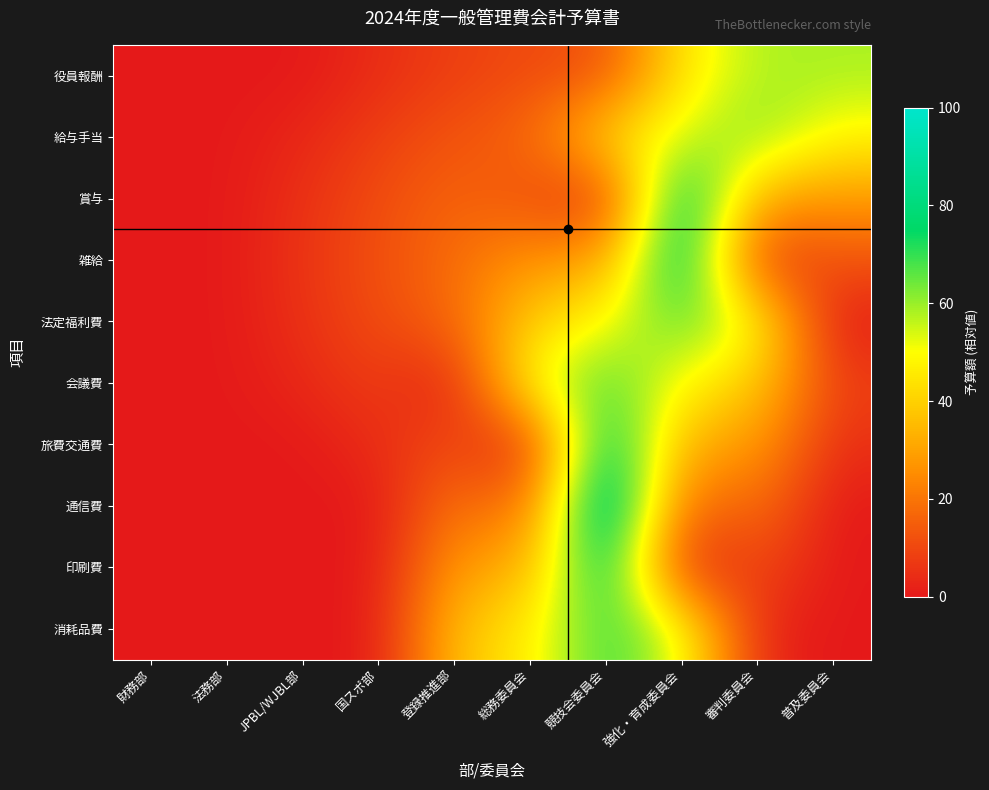

At how many categories does at least one series exceed 77?

2